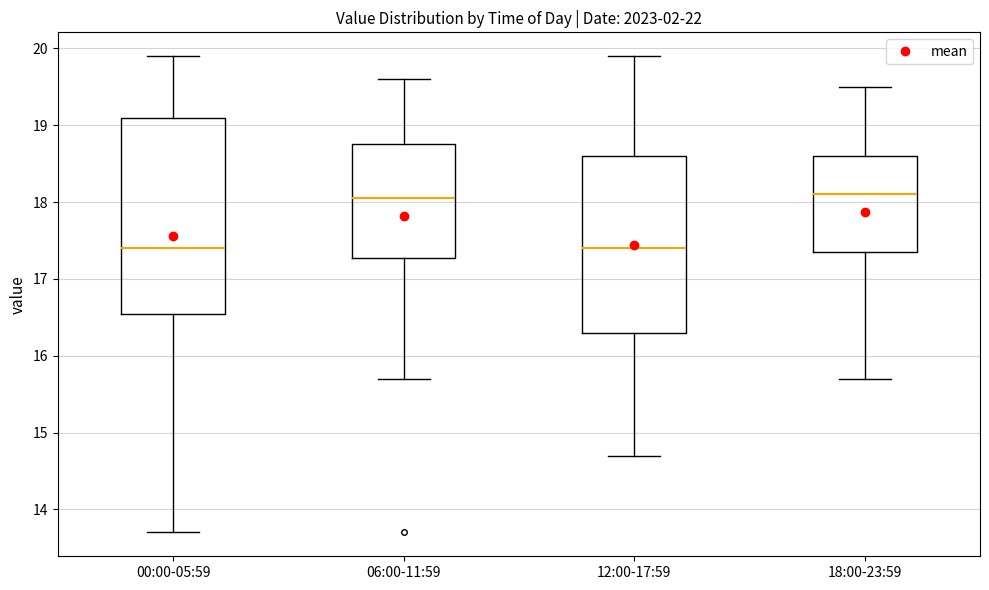

Where does the median line of the box for 18:00-23:59 sit on the y-axis? The values are not printed on the chart, so give them approximately, as read against the axis.

18.1